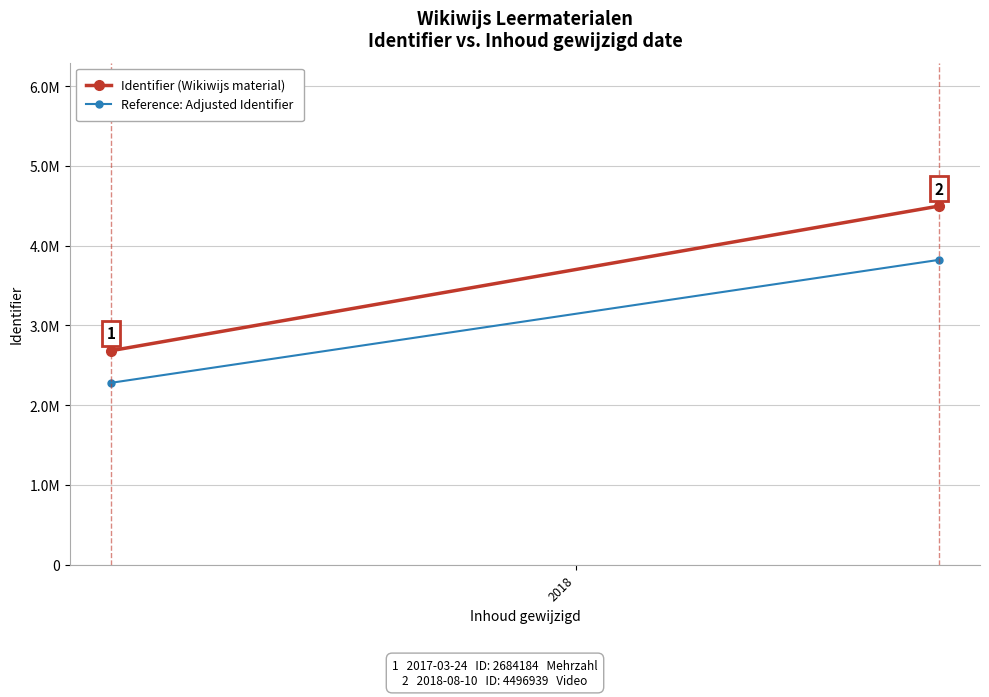

Is it true that Identifier (Wikiwijs material) equals 3057539.6 at 2018?

False